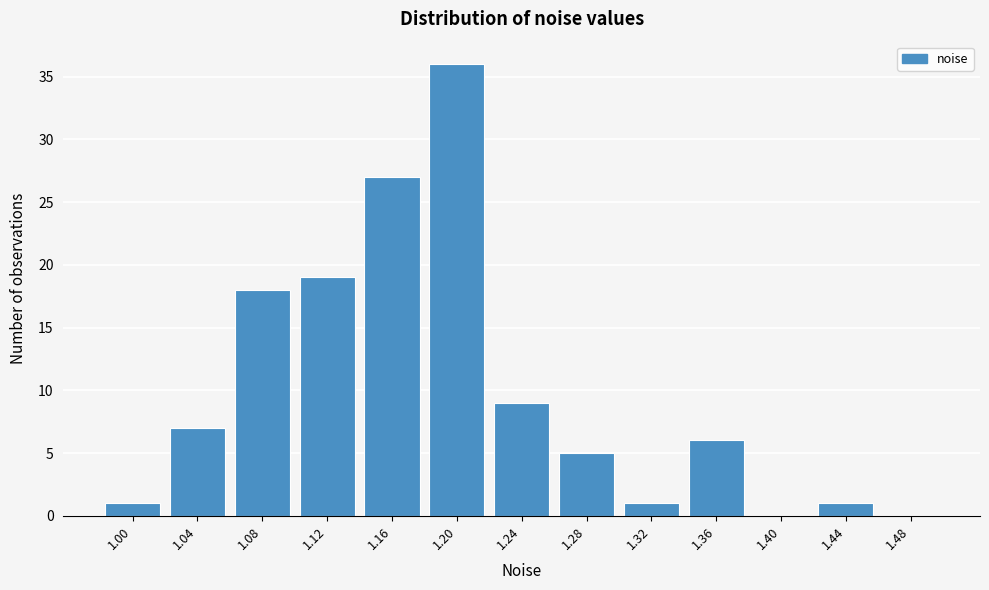

Reading left to right, what are all the values shown in this chart?

1.00=1	1.04=7	1.08=18	1.12=19	1.16=27	1.20=36	1.24=9	1.28=5	1.32=1	1.36=6	1.40=0	1.44=1	1.48=0